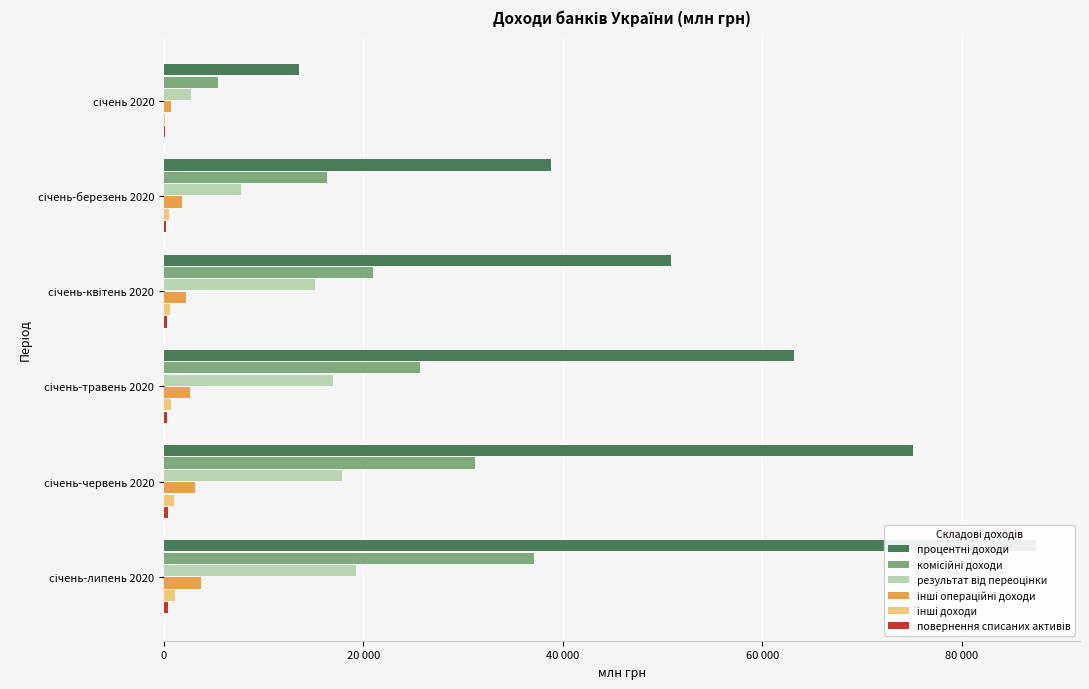

Between січень 2020 and січень-червень 2020, which series saw the biggest shift?

процентні доходи